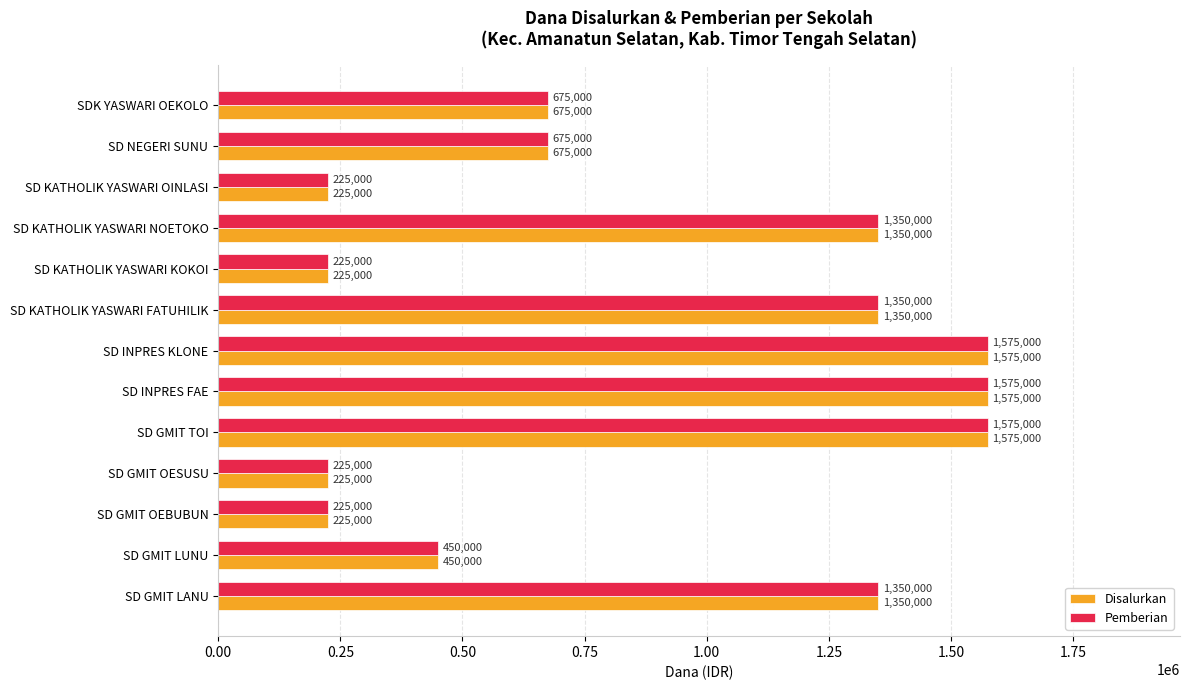

What is the approximate value of Pemberian at SD KATHOLIK YASWARI KOKOI, to the nearest 100?

225000